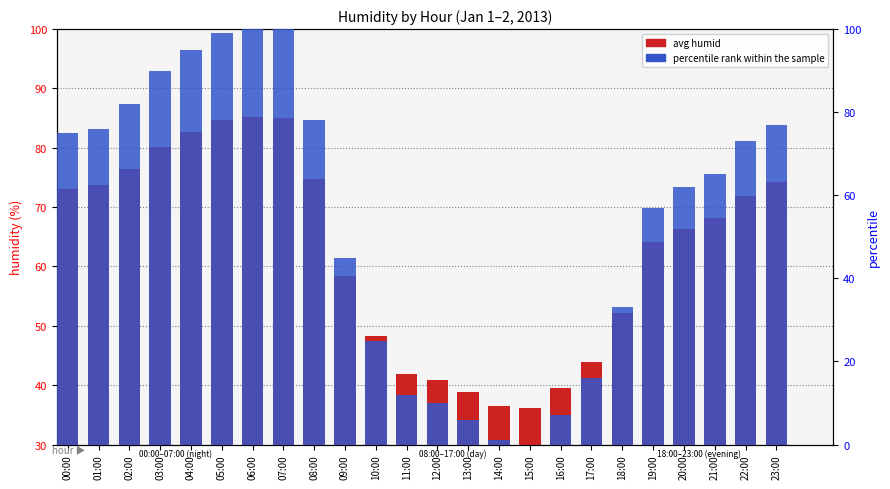

The avg humid series shows 37.9 at 03:00. True or false?

False